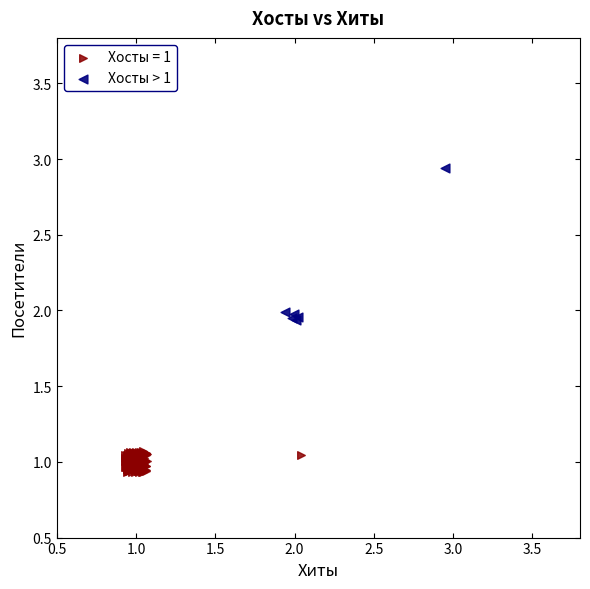

Which series contains the highest Y value?

Хосты > 1